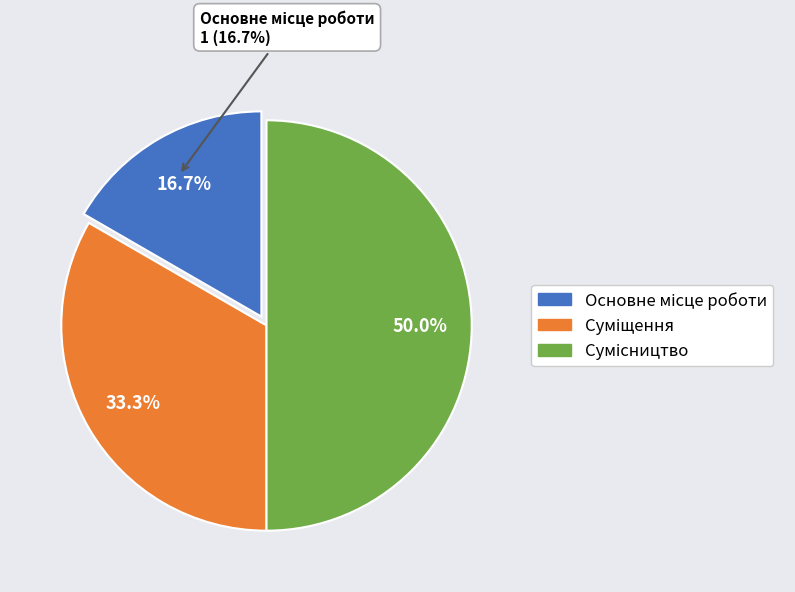

To the nearest percent, what is the combined percentage of Основне місце роботи and Сумісництво?

67%